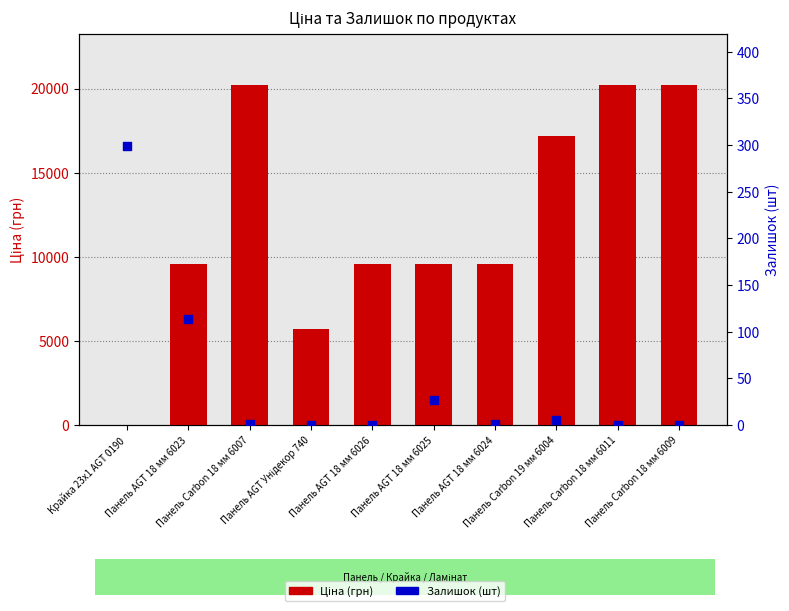

Is the value of Залишок (шт) at Панель AGT 18 мм 6026 greater than the value of Ціна (грн) at Панель Carbon 18 мм 6009?

No